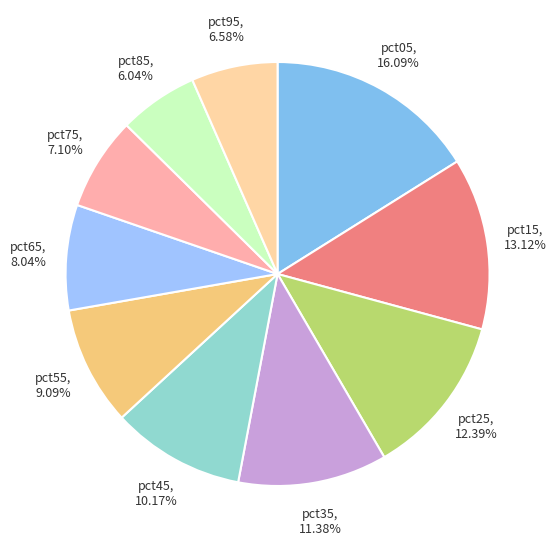

Rank the categories by value from lowest to highest.

pct85, pct95, pct75, pct65, pct55, pct45, pct35, pct25, pct15, pct05